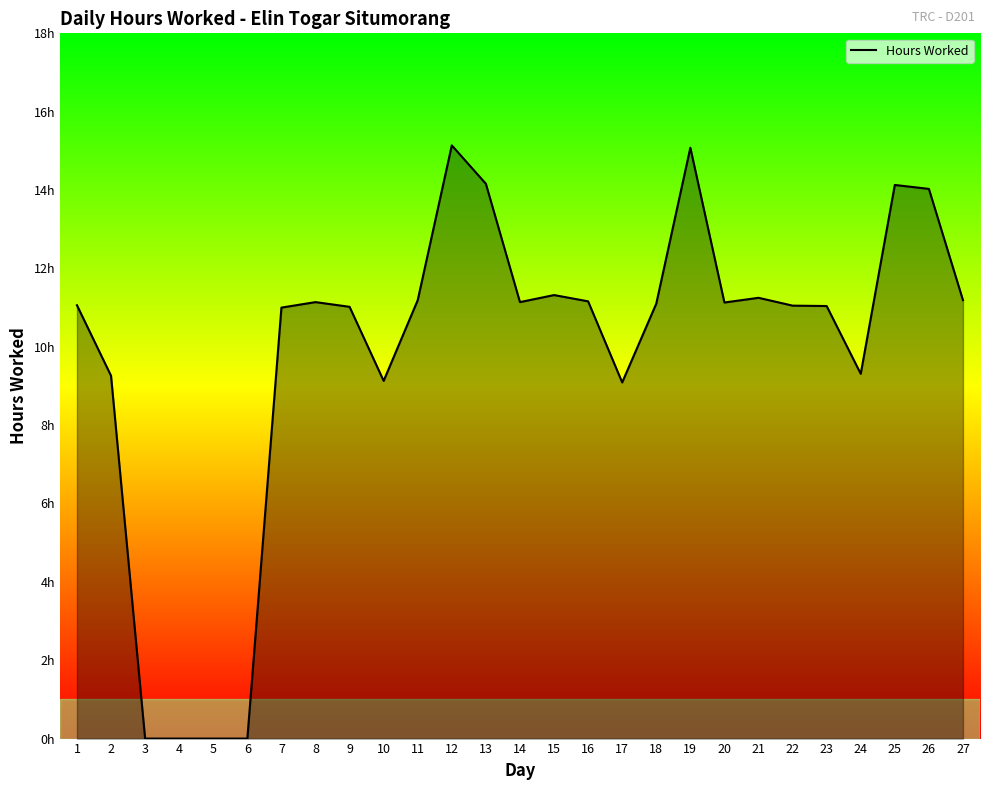

Rank the categories by value from lowest to highest.

3, 4, 5, 6, 17, 10, 2, 24, 7, 9, 23, 22, 1, 18, 20, 8, 14, 16, 11, 27, 21, 15, 26, 25, 13, 19, 12